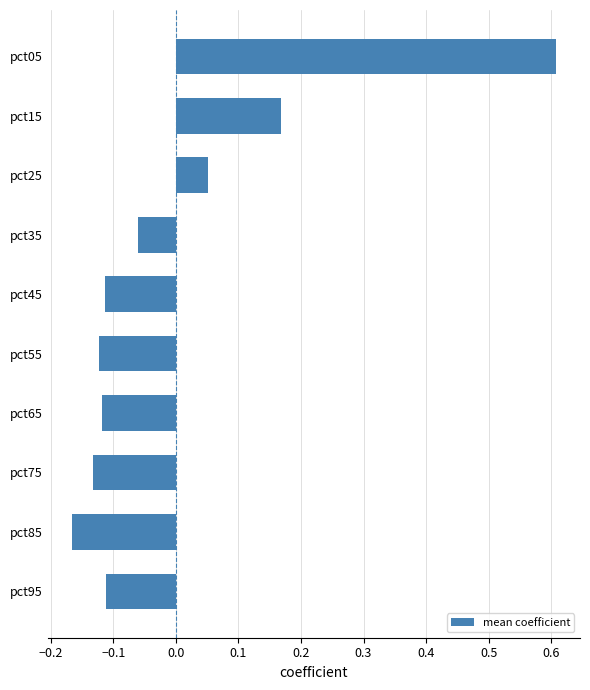

How many values are above zero?

3